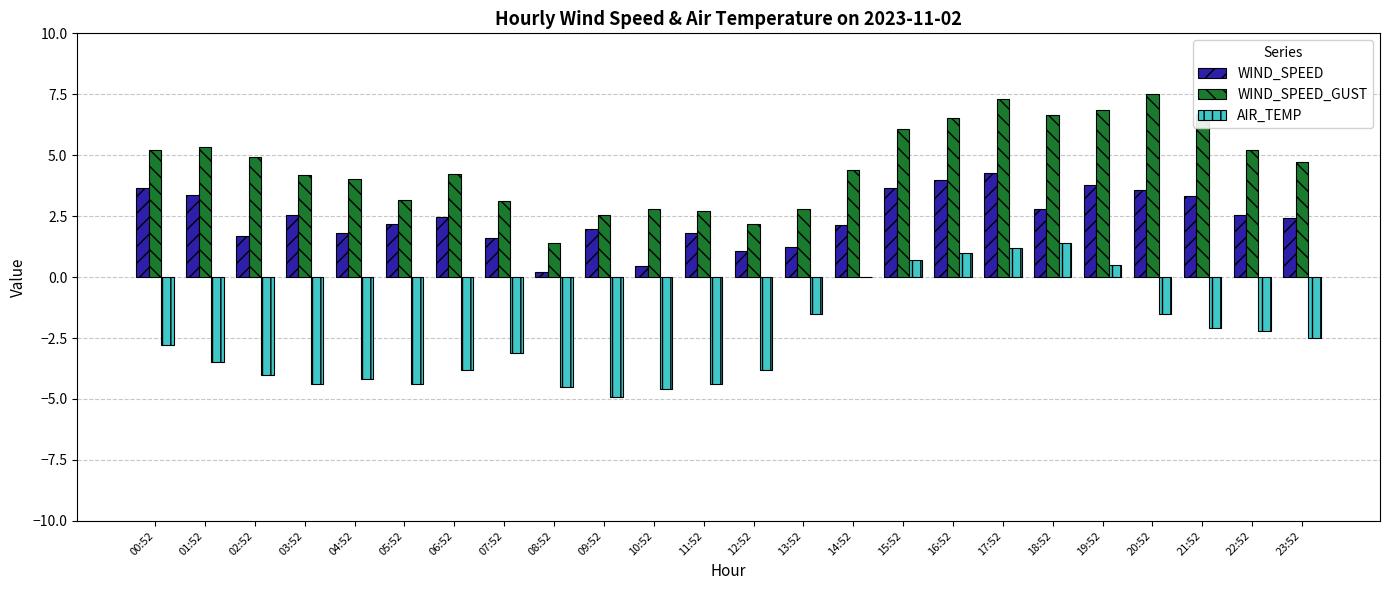

The value of WIND_SPEED_GUST at 17:52 is 2.0. True or false?

False